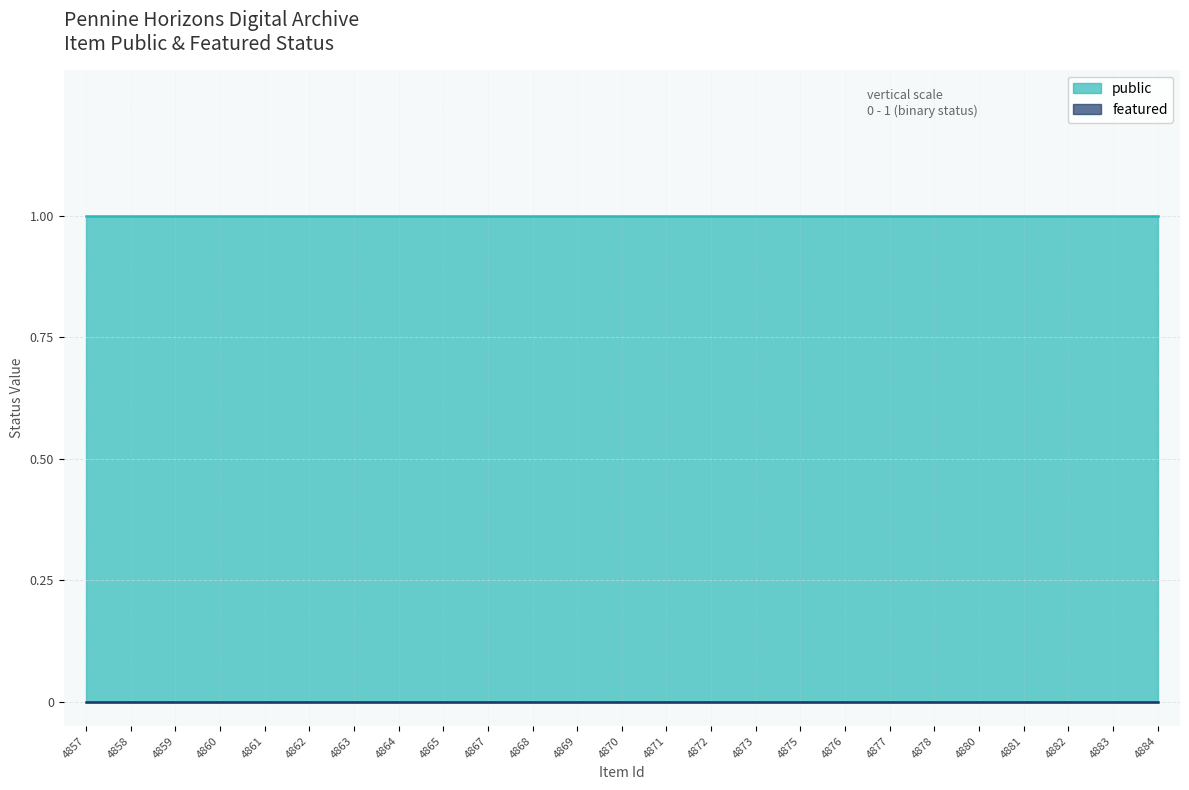

Which series has the widest spread of values?

public